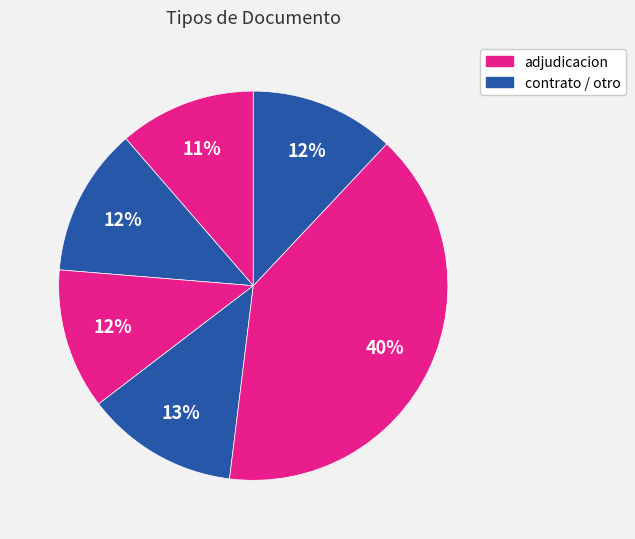

How many slices are in this pie chart?

6